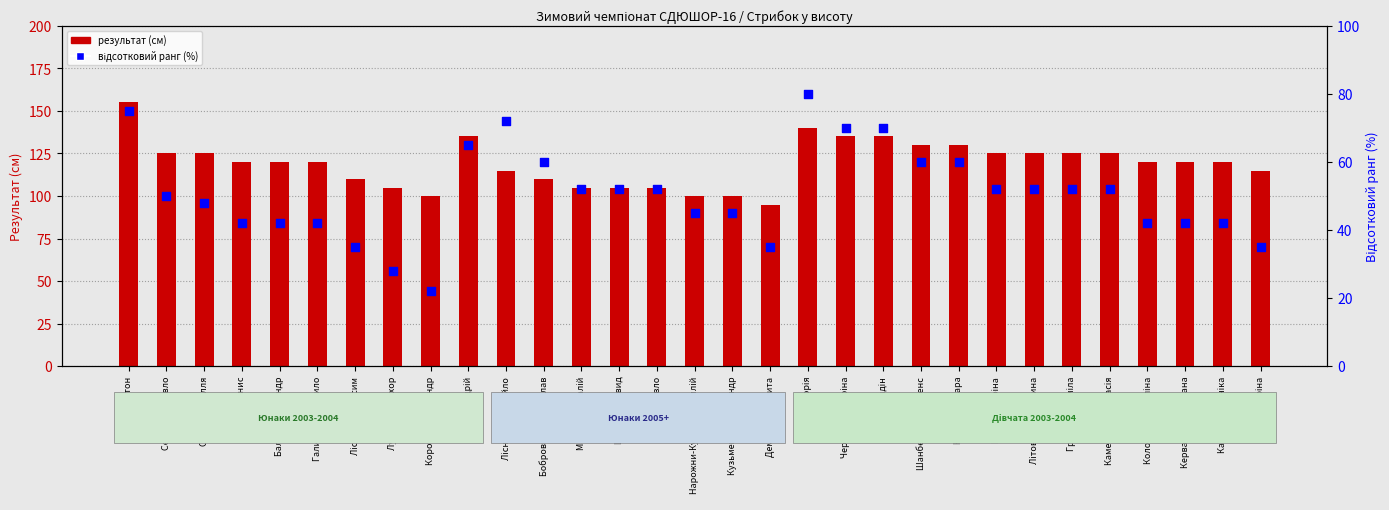

Is the value of результат at Мамедов Віталій greater than the value of відсотковий ранг at Демченко Микита?

Yes